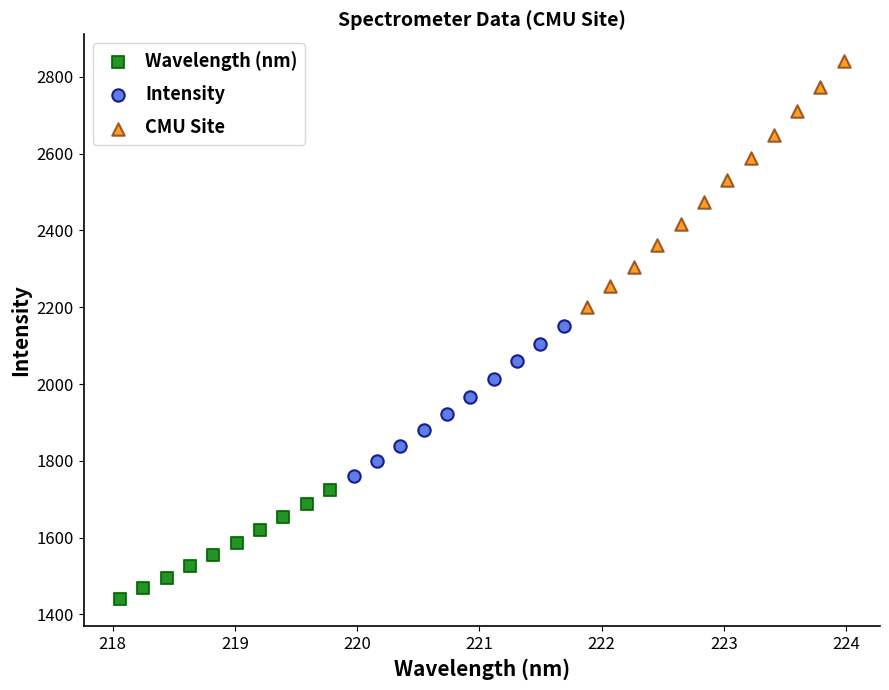

Which series has the widest spread of Y values?

CMU Site